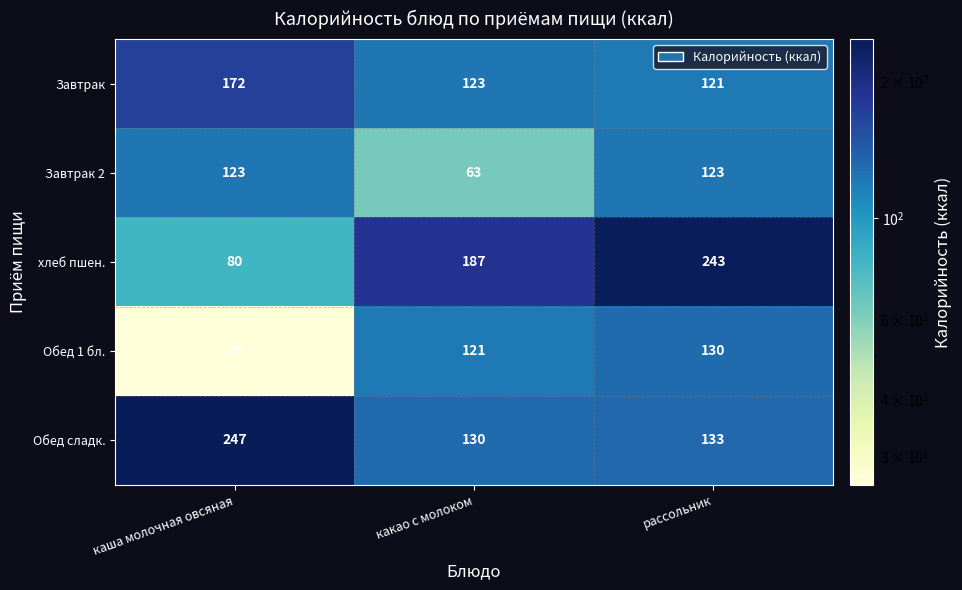

The value of Завтрак at каша молочная овсяная is 172. True or false?

True